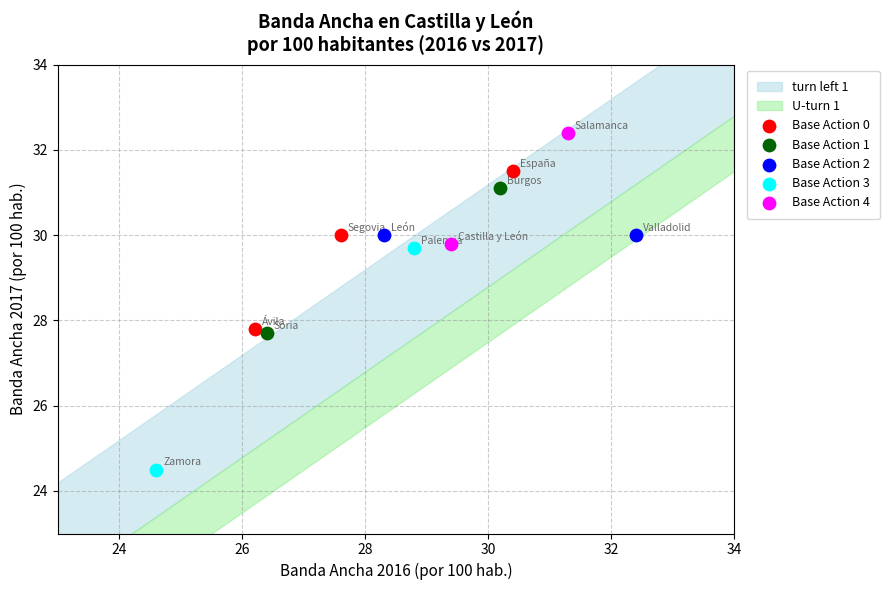

Which series contains the highest Y value?

Base Action 4